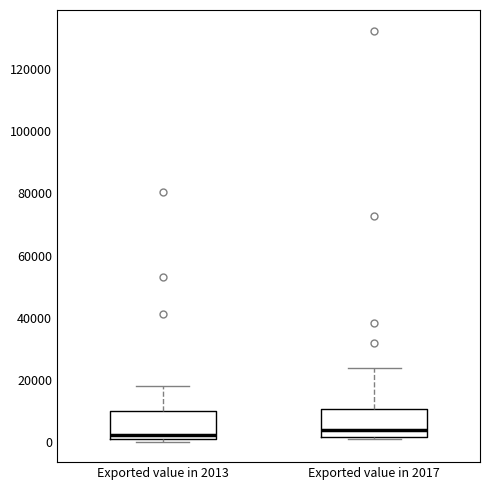

Reading left to right, transcribe this box plot: for each box, give where its median line is, the range the box spans, and where its two whiskers end, as read against the y-axis. The values are not printed on the chart, so give them approximately, as read against the axis.

Exported value in 2013: median 2000, box 0 to 10000, whiskers 0 (just below the box's lower edge) to 18000
Exported value in 2017: median 4000, box 2000 to 10000, whiskers 0 to 24000